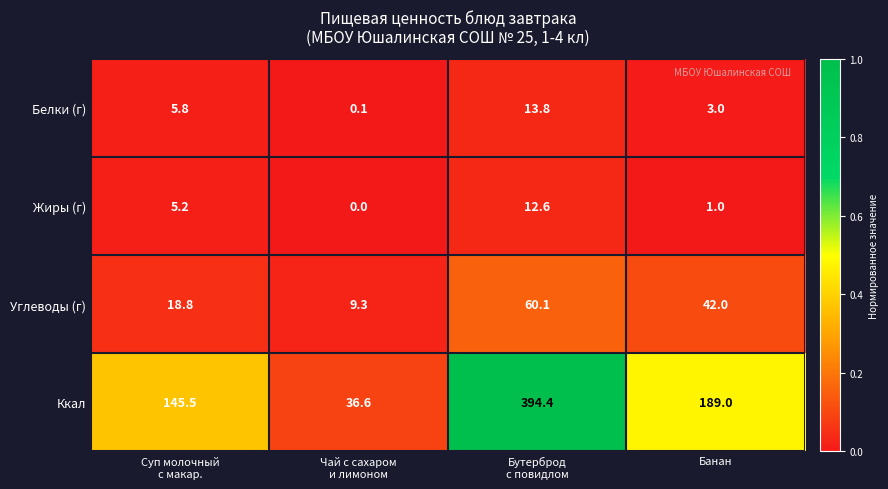

Which series has the widest spread of values?

Ккал